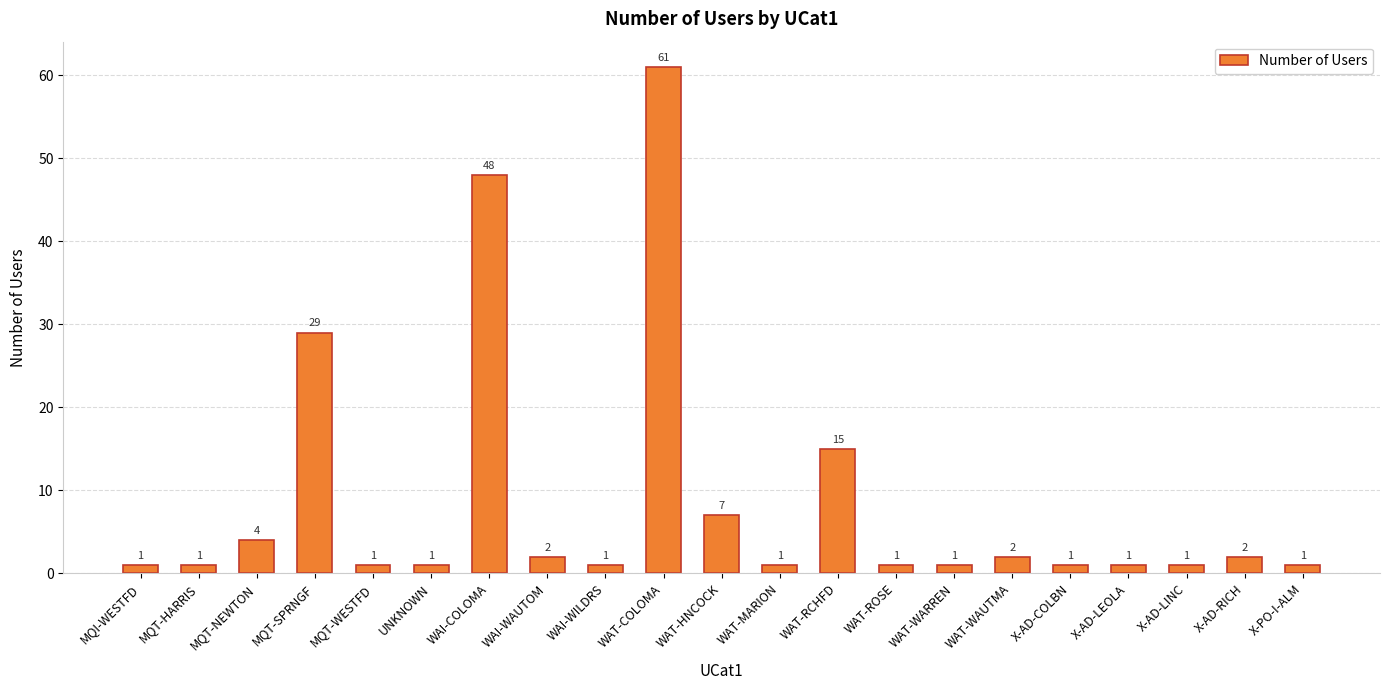

What is the sum of the values at MQT-SPRNGF and X-AD-LINC?

30